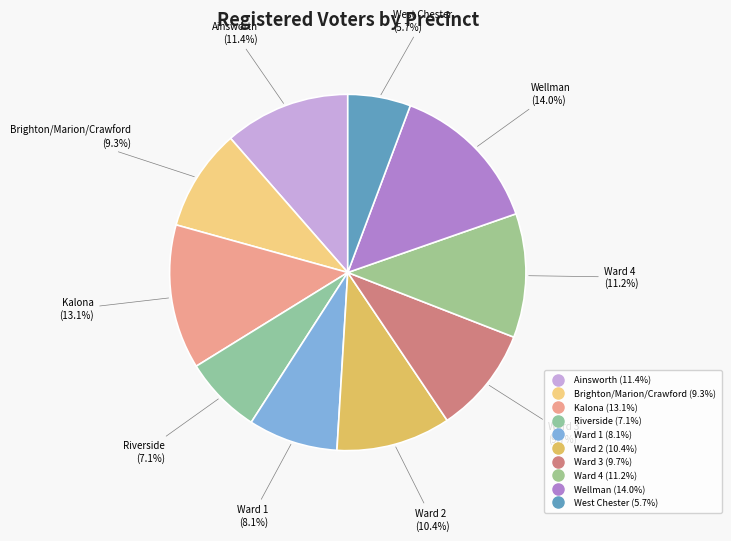

Rank the categories by value from lowest to highest.

West Chester, Riverside, Ward 1, Brighton/Marion/Crawford, Ward 3, Ward 2, Ward 4, Ainsworth, Kalona, Wellman